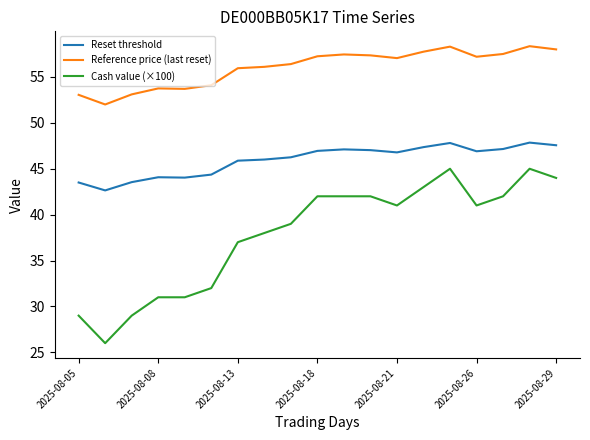

Rank the series by their average value, from lowest to highest.

Cash value (×100), Reset threshold, Reference price (last reset)